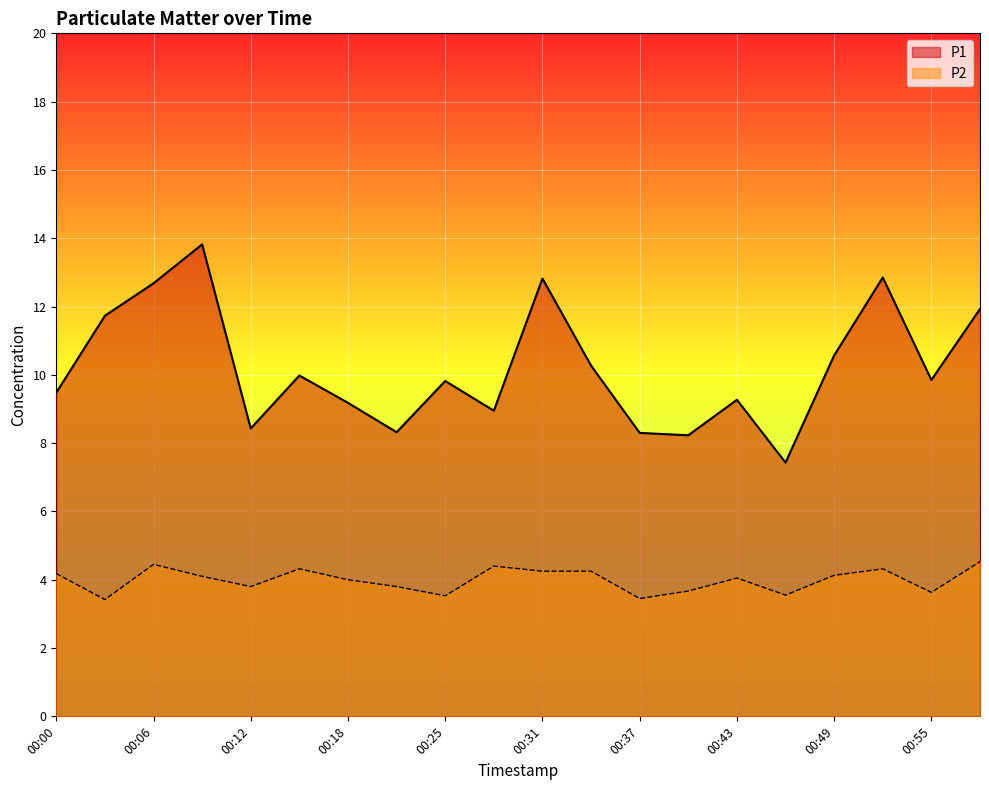

What is the smallest value displayed?

3.4